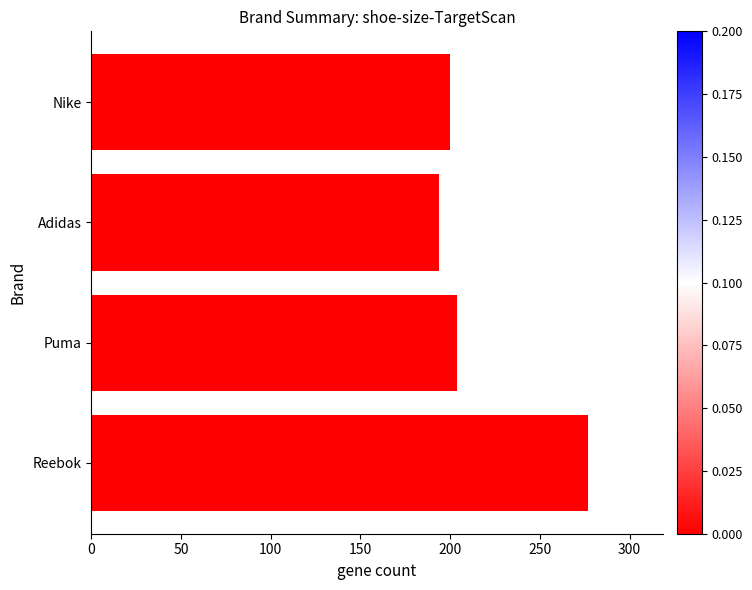

Which has a higher value, Adidas or Puma?

Puma